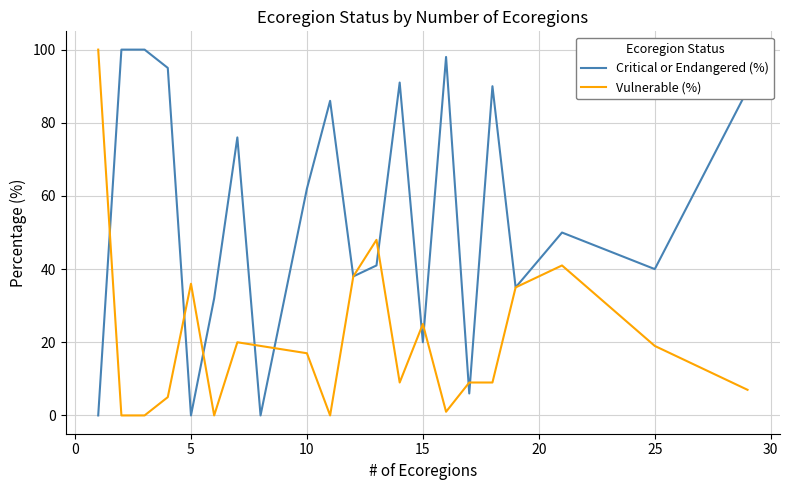

What is the greatest value displayed?

100